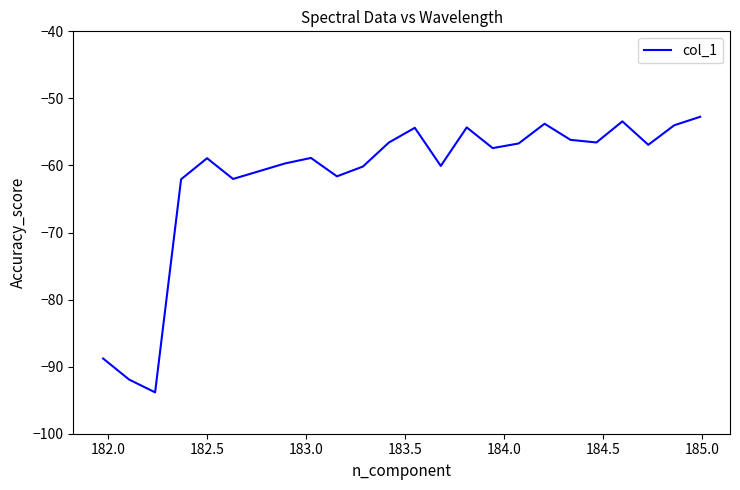

What is the greatest value displayed?

-52.7